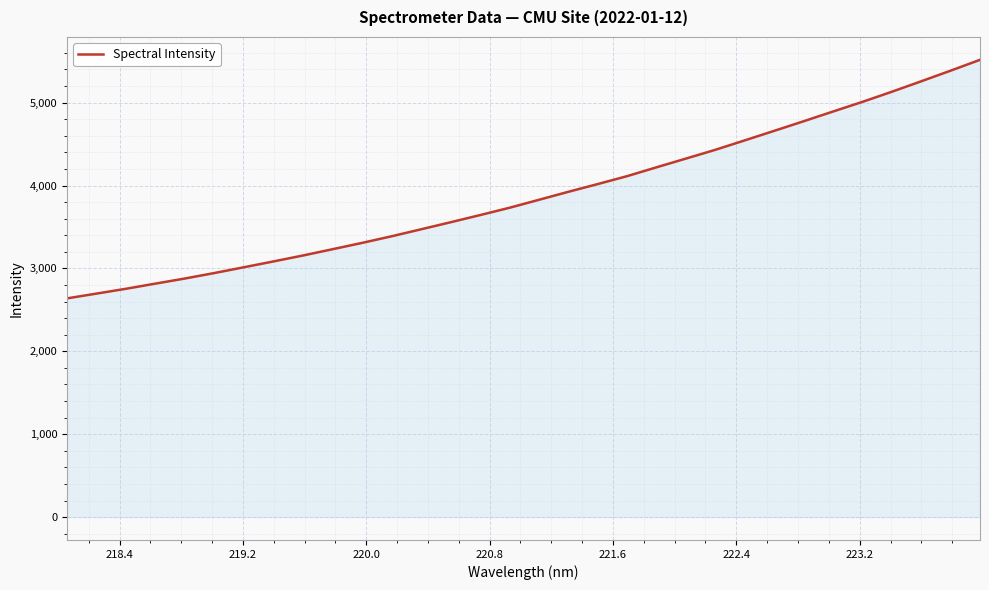

What is the smallest value displayed?

2638.6